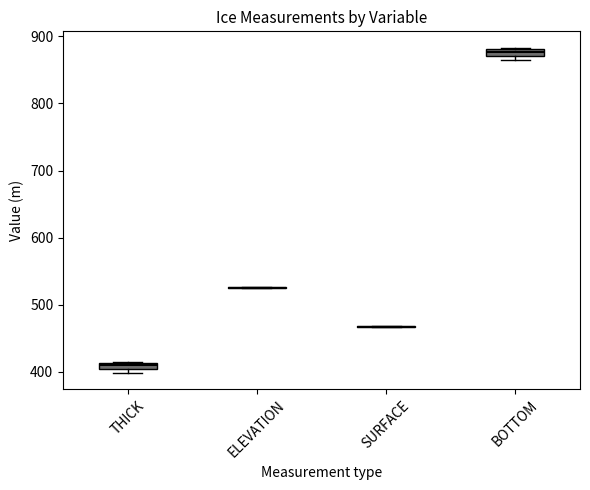

Where is the upper edge of the box for BOTTOM on the y-axis? The values are not printed on the chart, so give them approximately, as read against the axis.

880